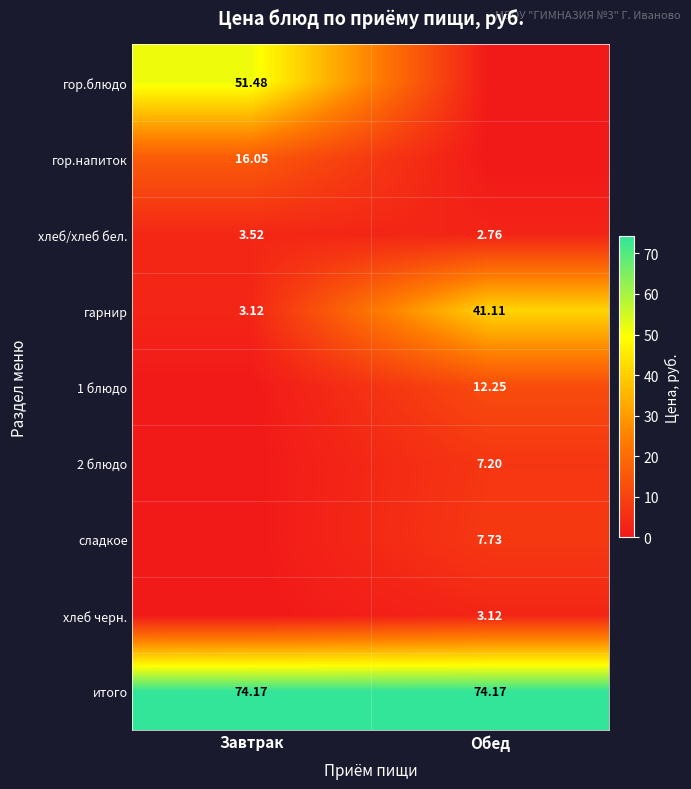

At which label is хлеб/хлеб бел. closest to 3?

Обед